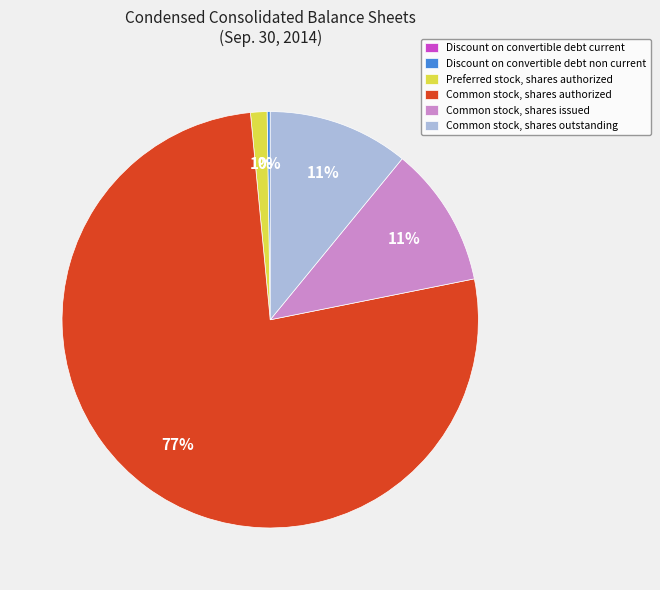

To the nearest percent, what is the difference between the largest and smallest slice percentages?

77%